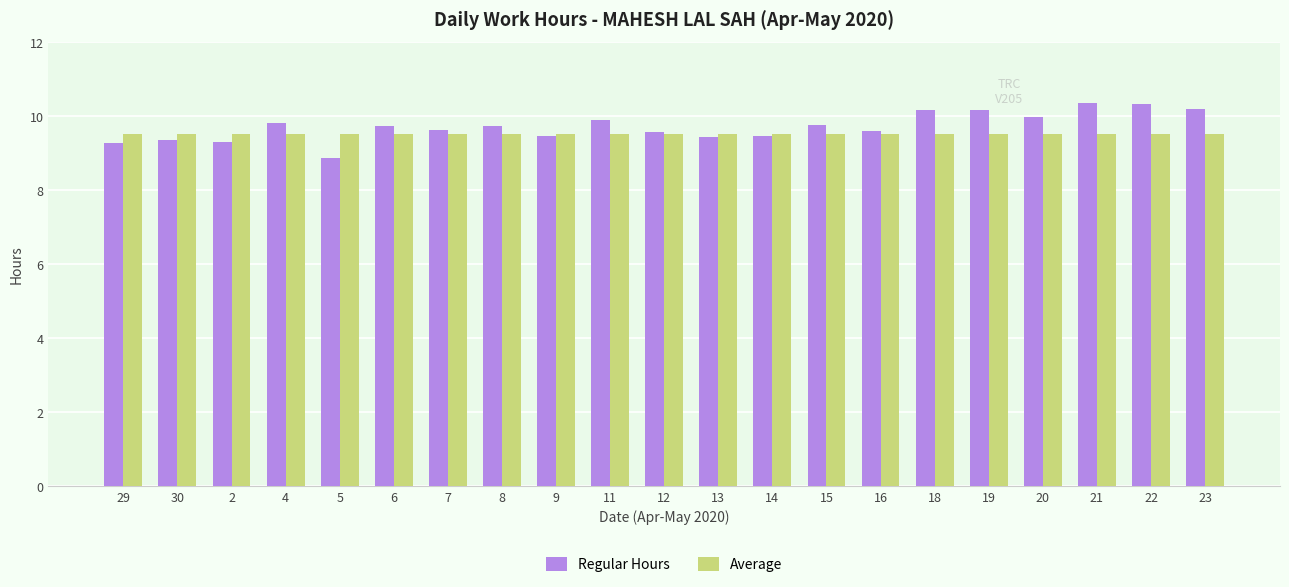

Which series has the largest total across all categories?

Regular Hours